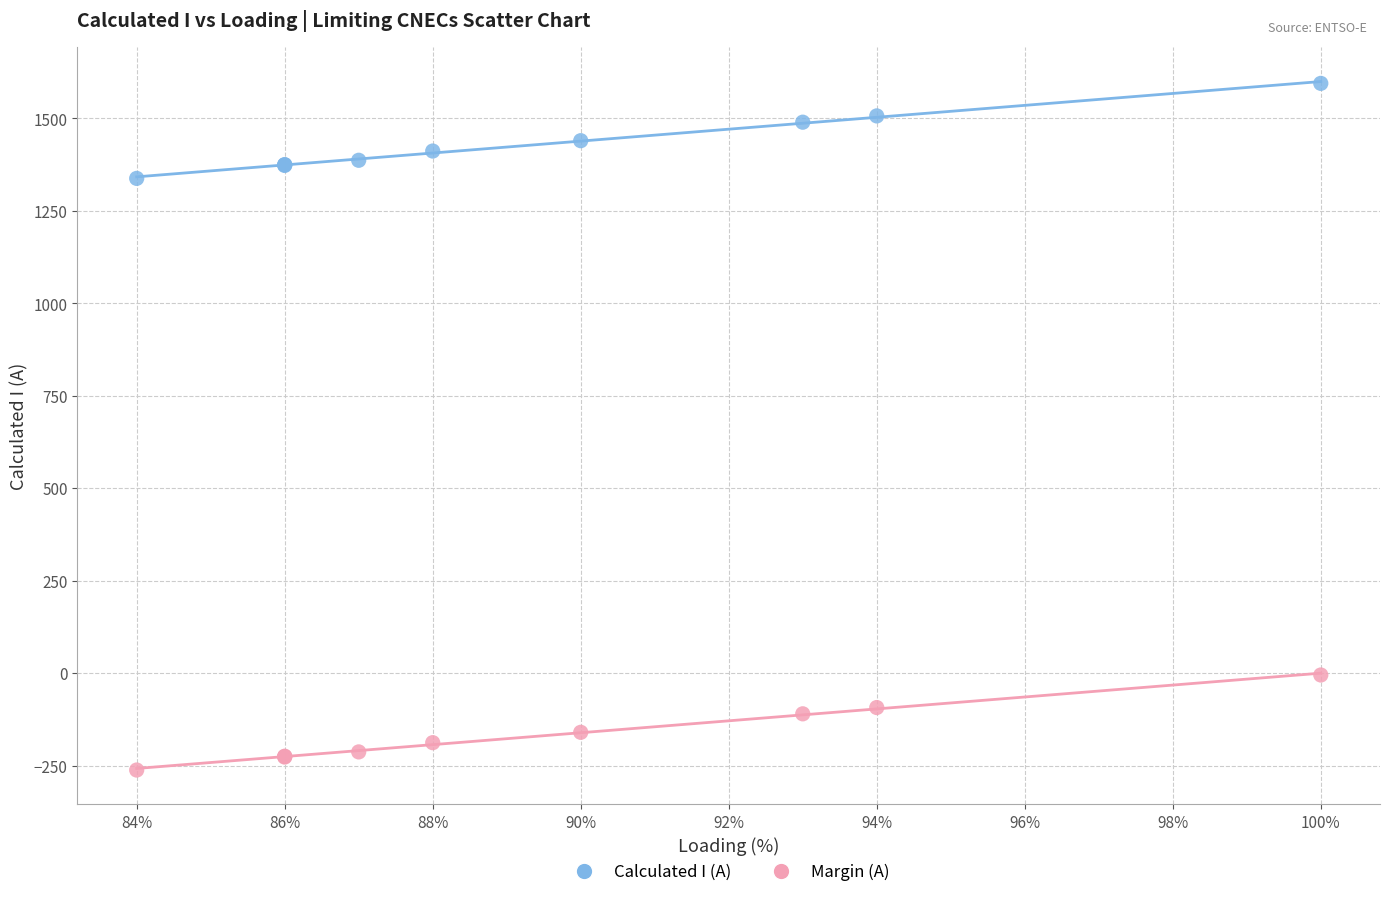

What is the X range (max minus min) for the scatter plot?

16